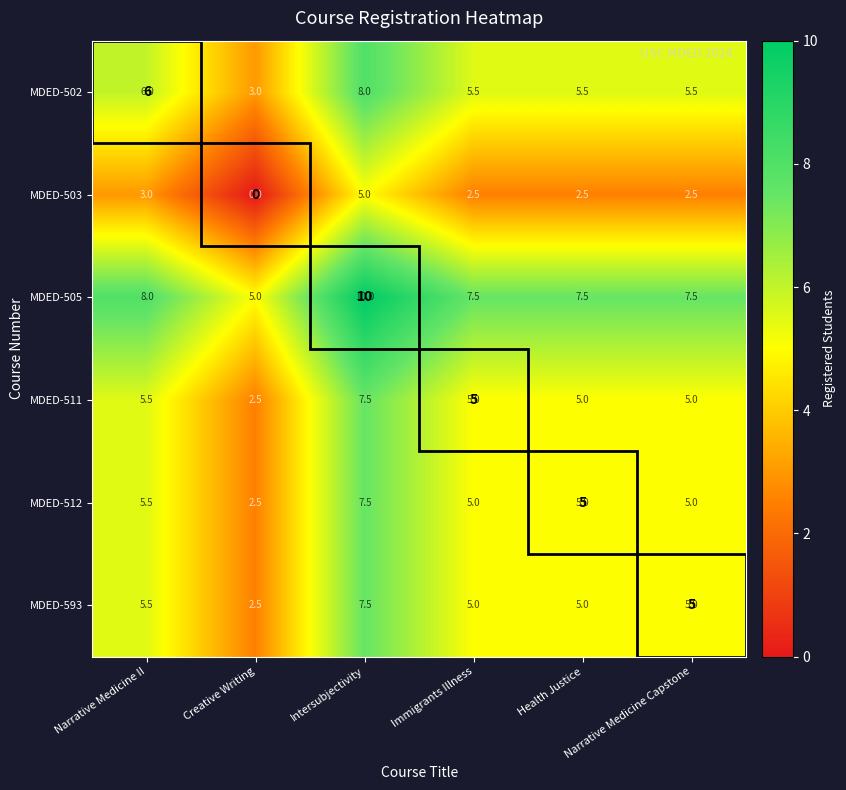

What is the approximate value of MDED-512 at Health Justice?

5.0